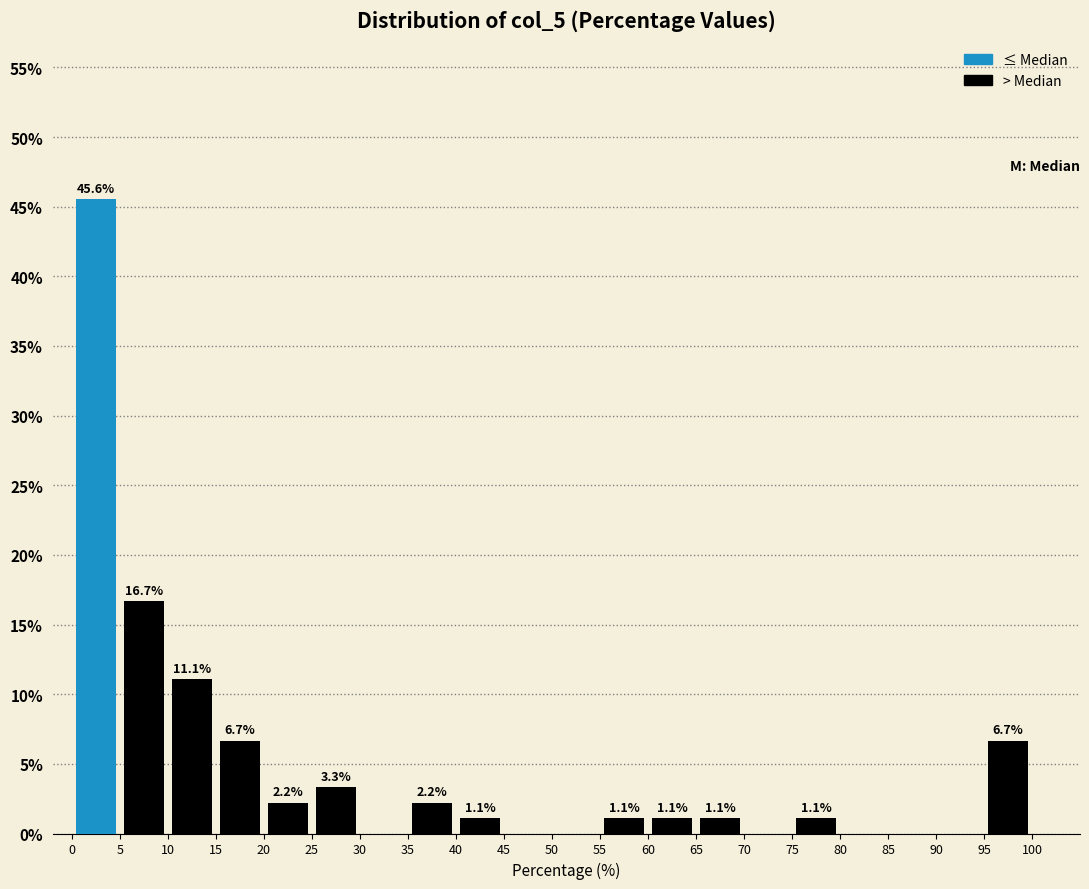

Over which range of the x-axis is the bar tallest?

0 to 5